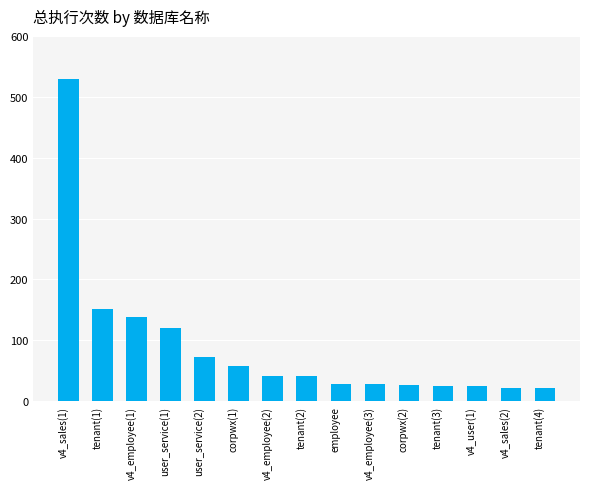

What is the label of the 12th bar from the left?

tenant(3)